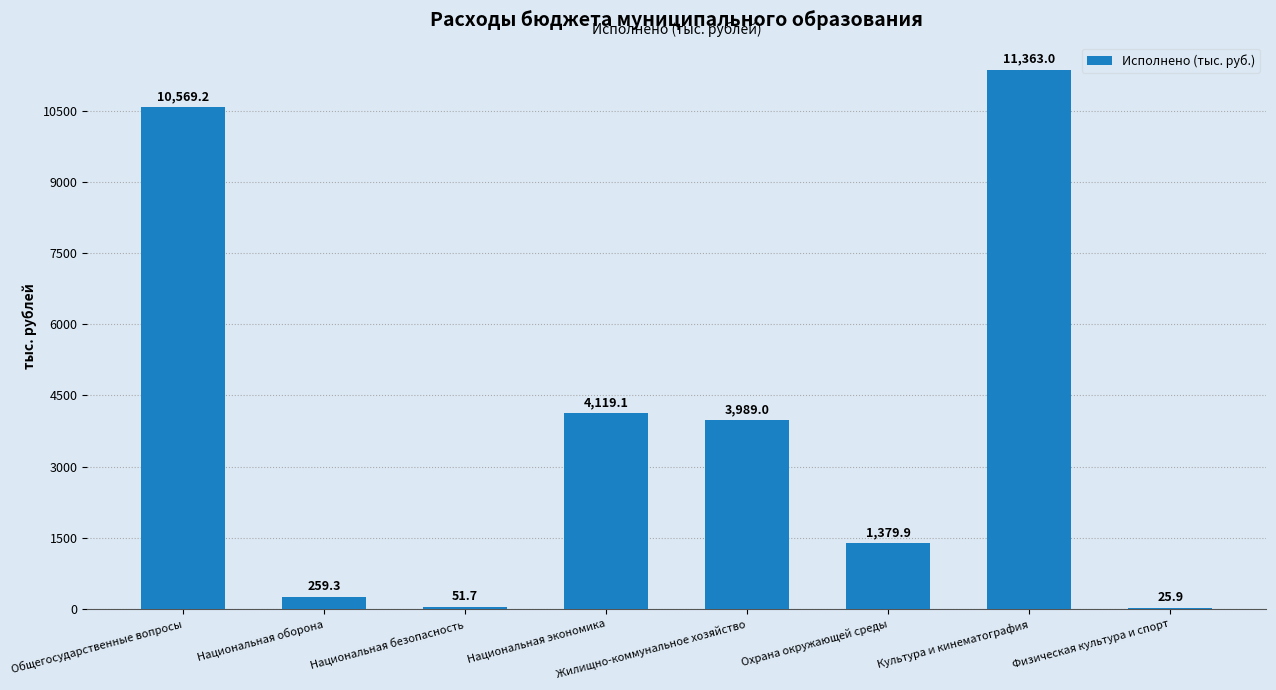

The chart shows a value of 259.3 at Национальная оборона. True or false?

True